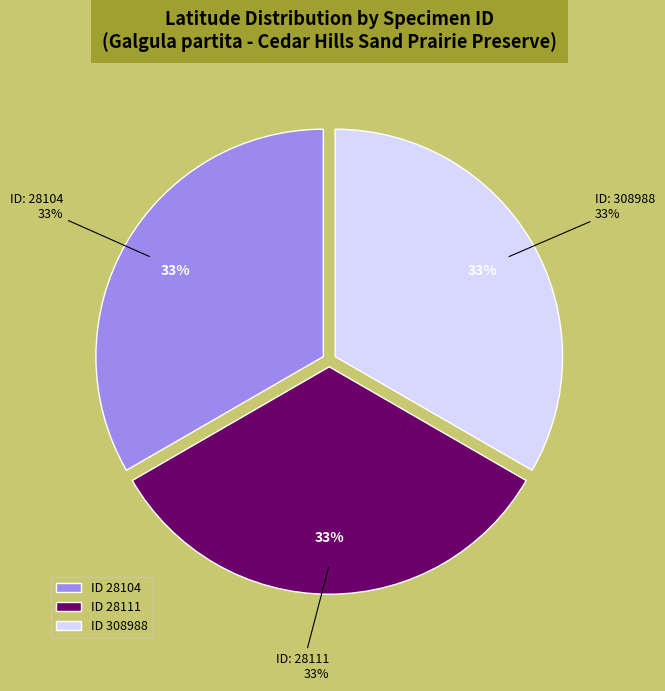

Does any single category account for the majority?

No